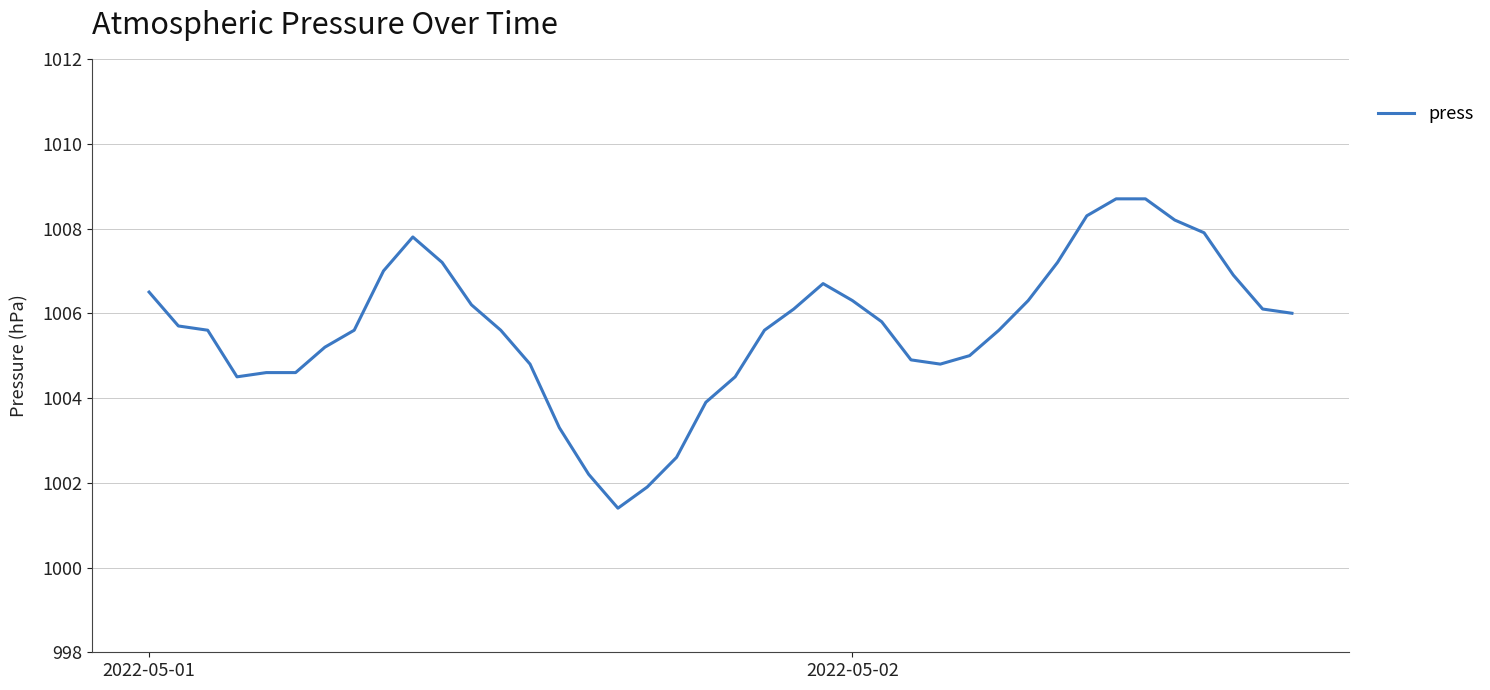

What is the greatest value displayed?

1008.7